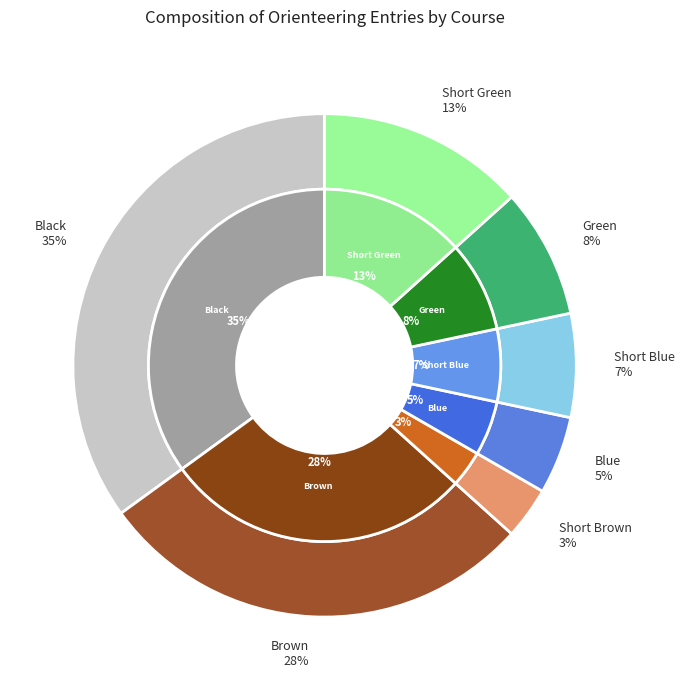

To the nearest percent, what is the difference between the Short Brown and Short Green slice percentages?

10%